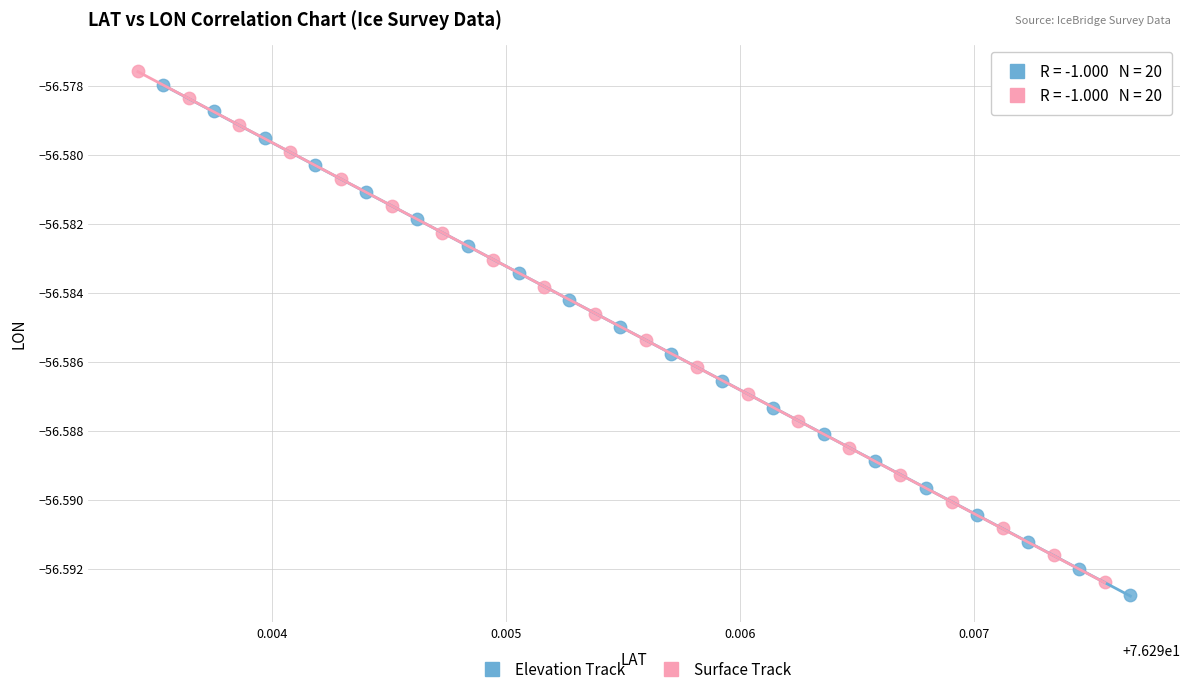

What are all the series names shown in the legend?

Elevation Track, Surface Track